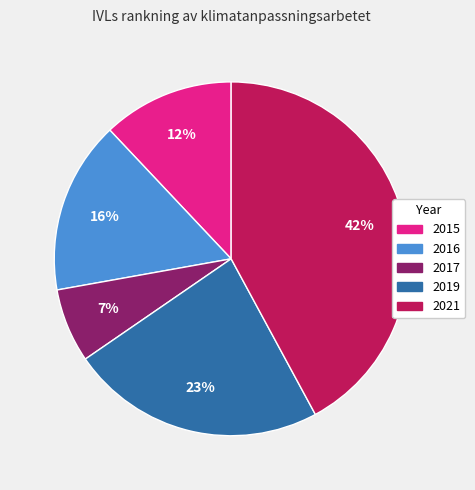

To the nearest percent, what is the average slice percentage?

20%